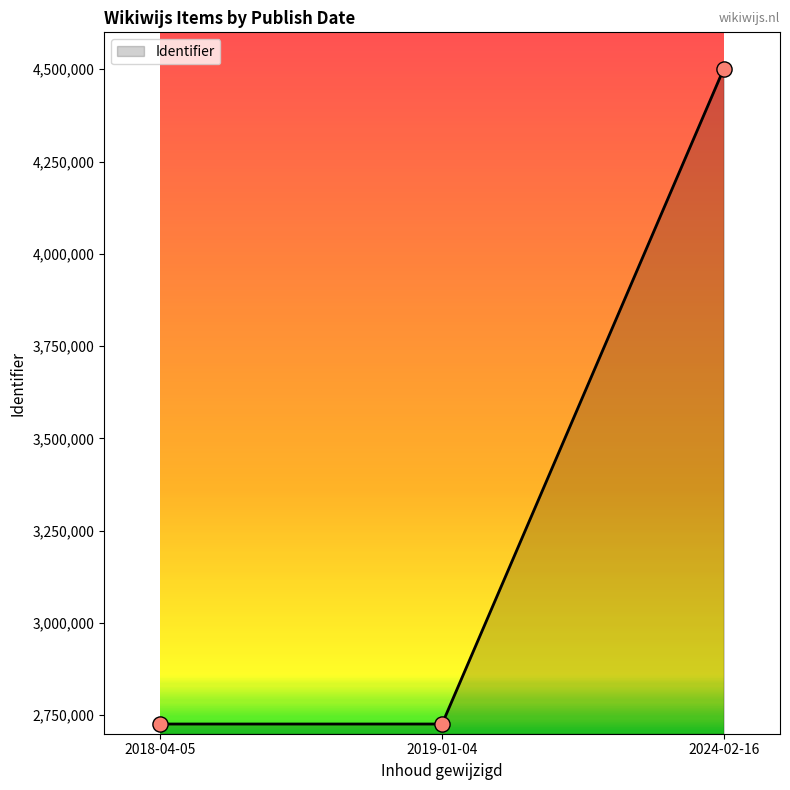

Which has a higher value, 2018-04-05 or 2024-02-16?

2024-02-16